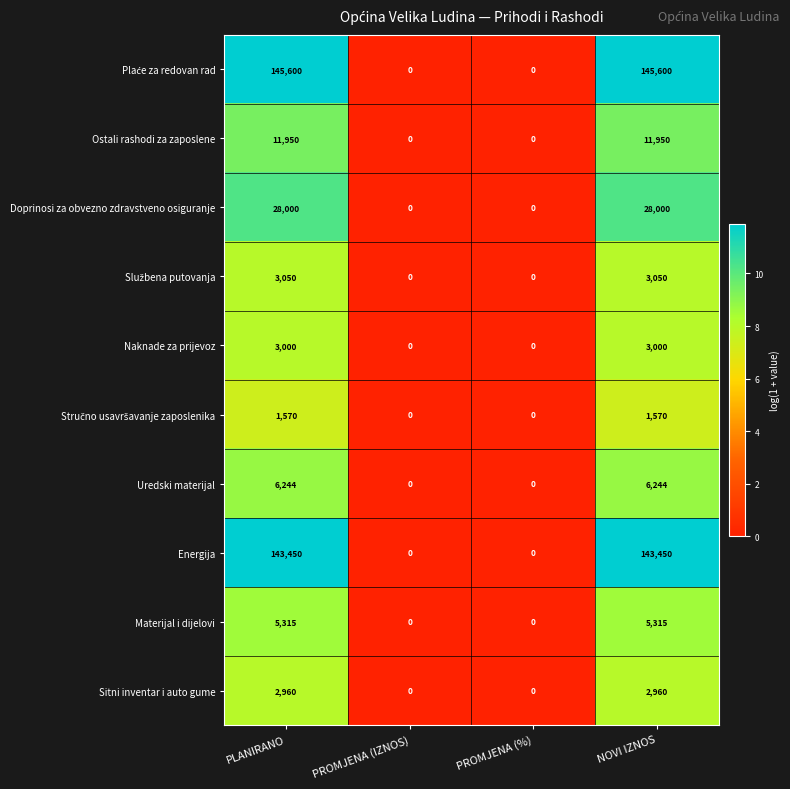

Is the value of Sitni inventar i auto gume at PROMJENA (IZNOS) greater than the value of Energija at PLANIRANO?

No